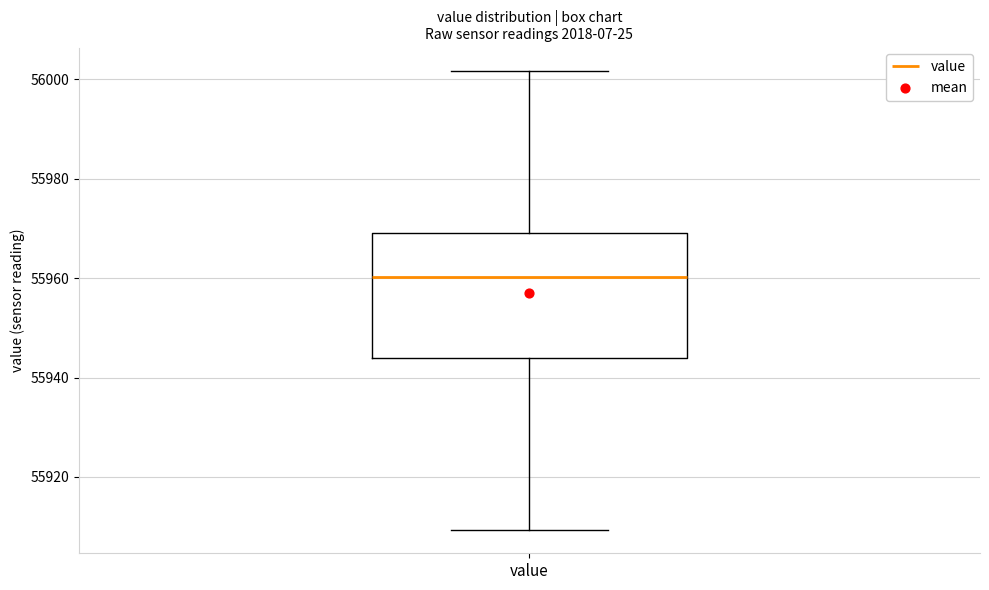

Where does the lower whisker of the box for value end on the y-axis? The values are not printed on the chart, so give them approximately, as read against the axis.

55910